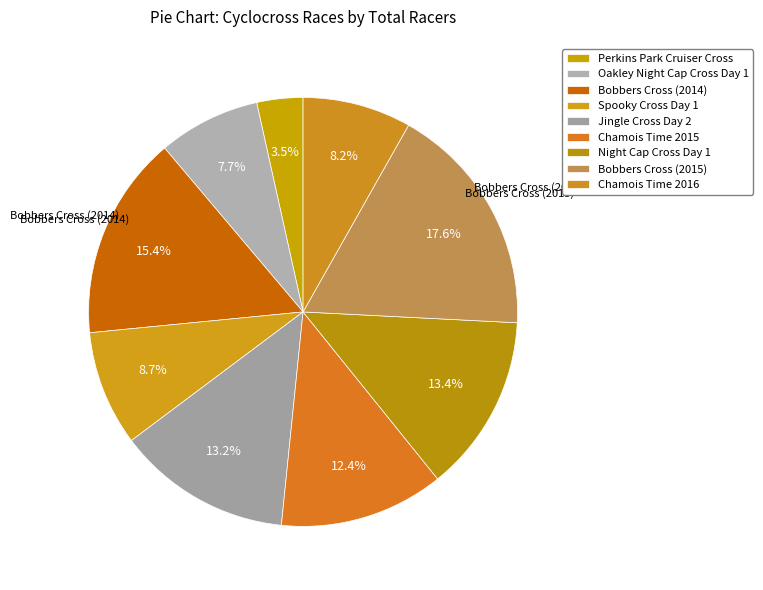

Does Bobbers Cross (2015) represent more than half of the total?

No